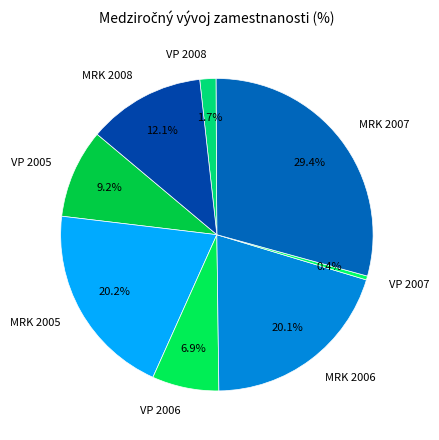

What percentage is the MRK 2007 slice, to the nearest percent?

29%